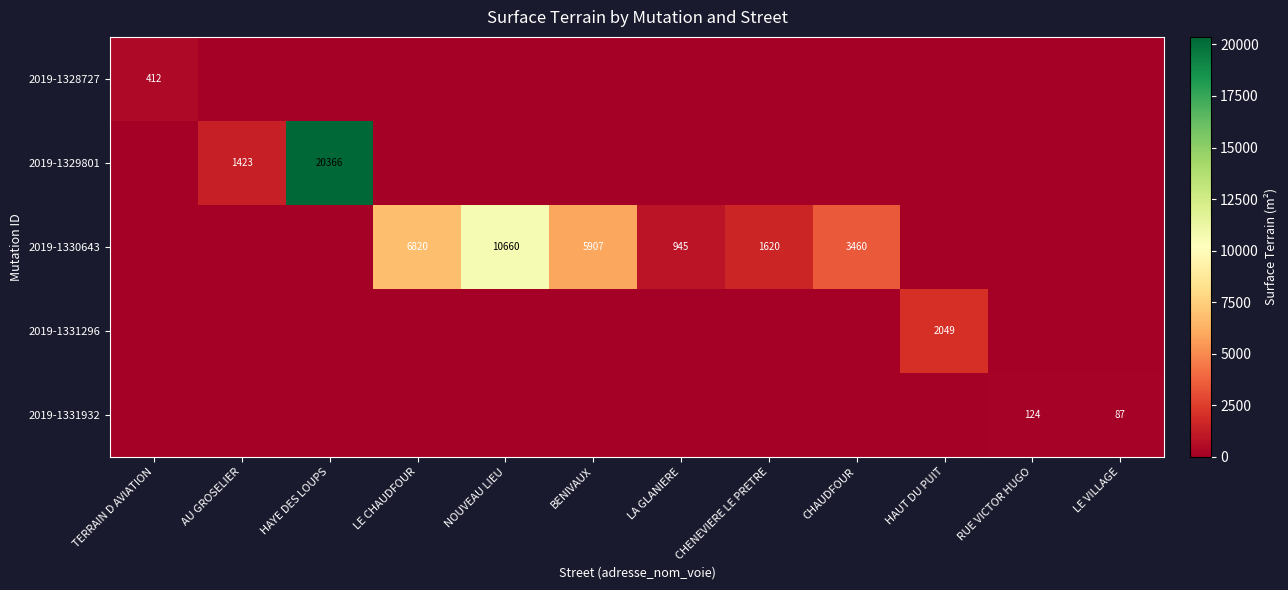

Is it true that 2019-1329801 equals 20366 at HAYE DES LOUPS?

True